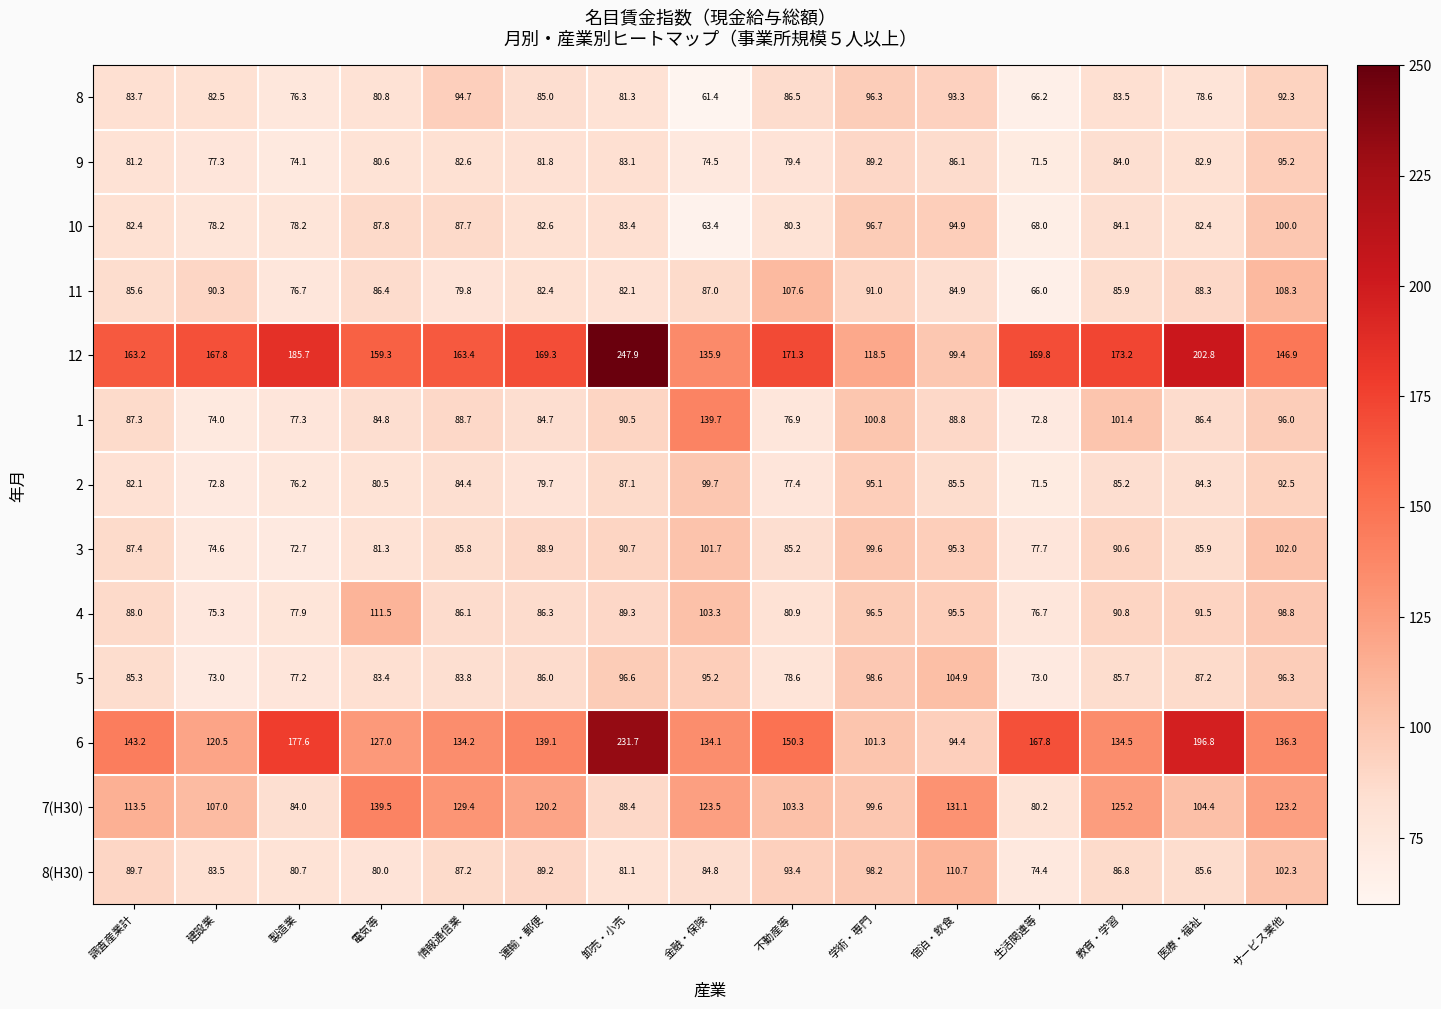

Which label corresponds to the smallest value in the chart?

金融・保険